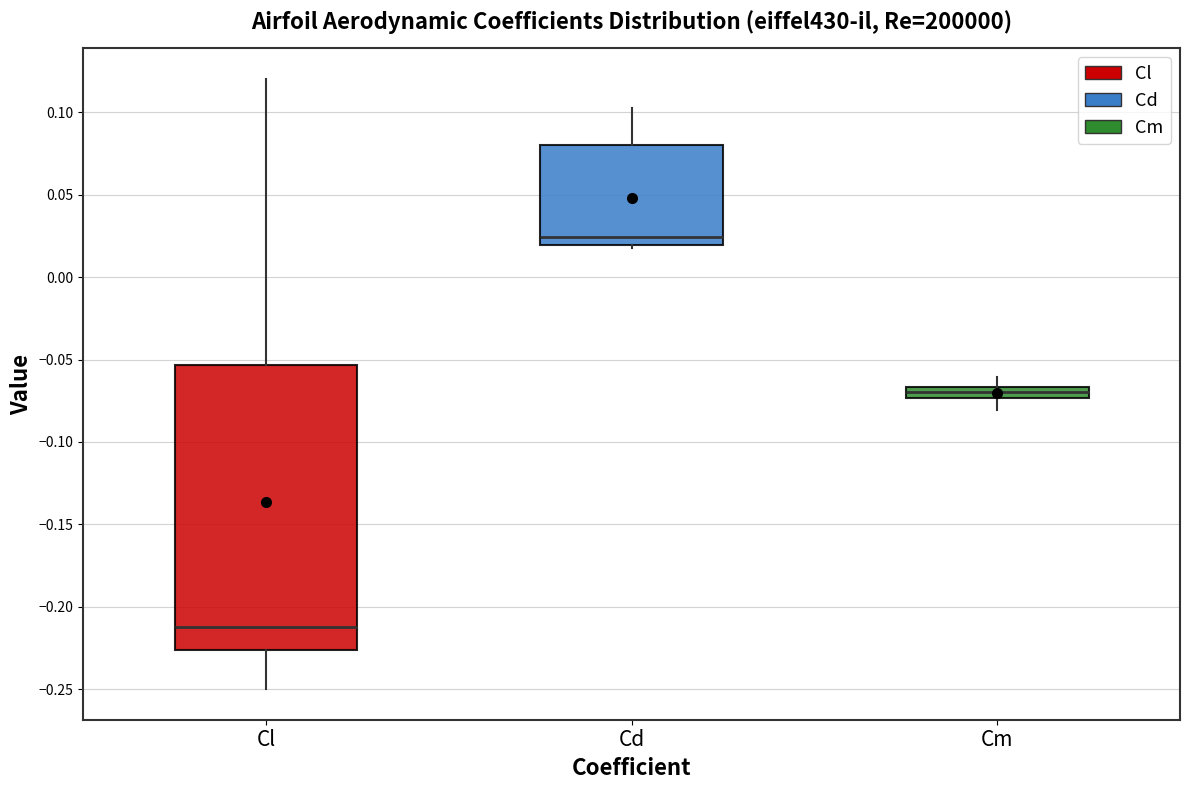

Where does the median line of the box for Cl sit on the y-axis? The values are not printed on the chart, so give them approximately, as read against the axis.

-0.210